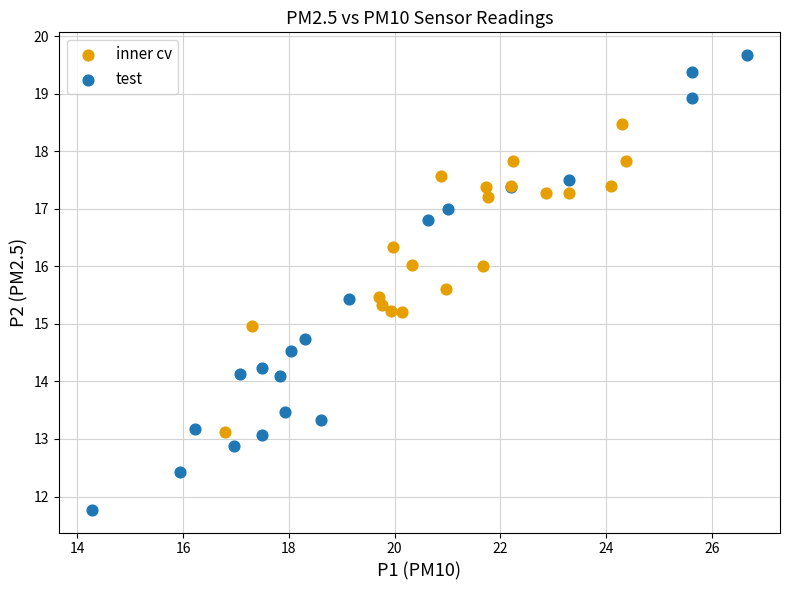

Which series has the widest spread of Y values?

test